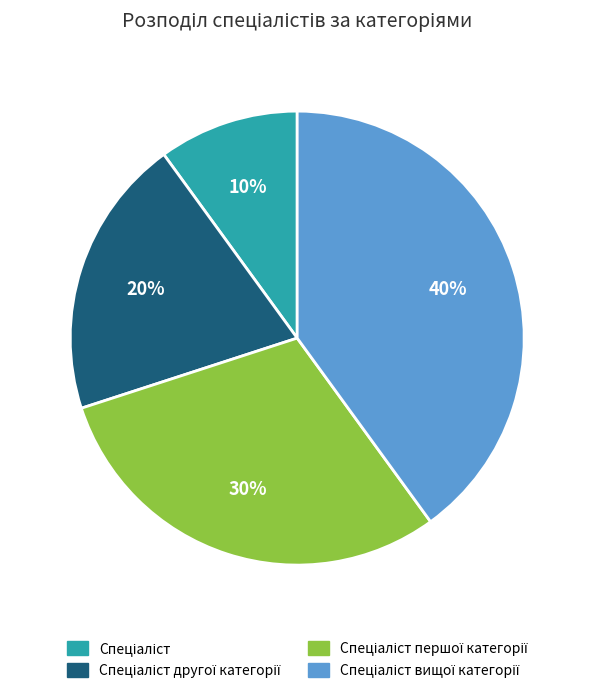

Is there any slice that represents more than half of the pie?

No